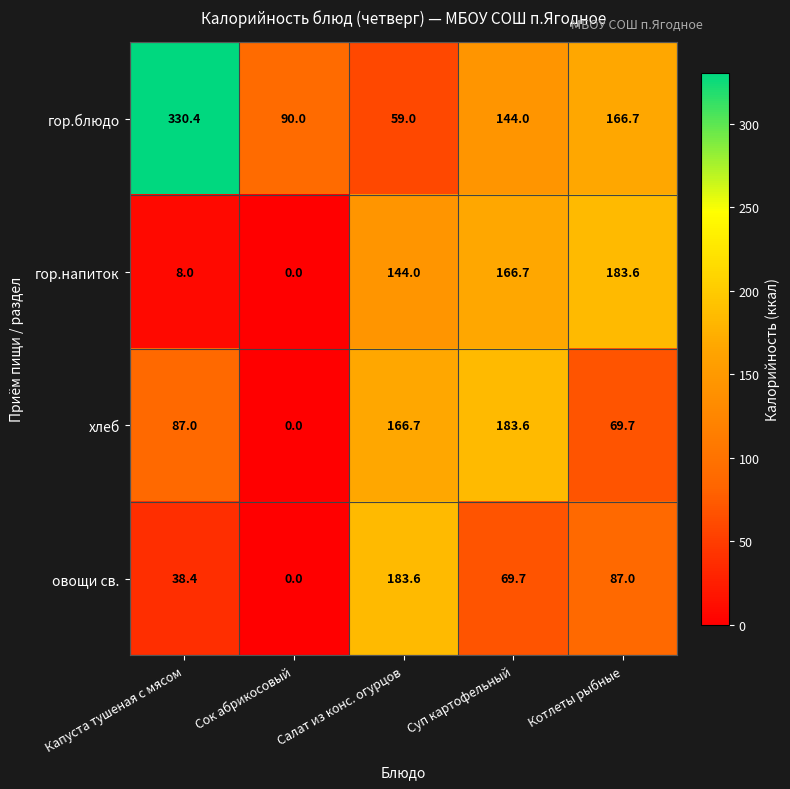

What is the difference between the maximum and second lowest values in the овощи св. series?

145.2